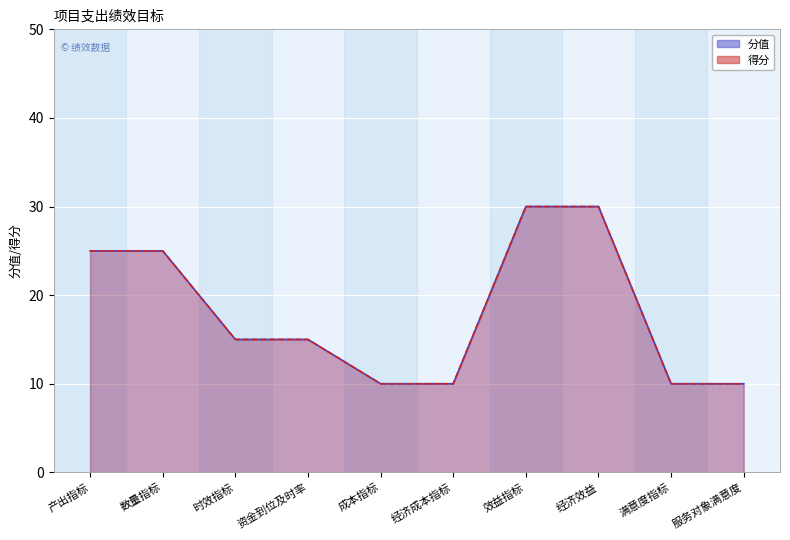

What is the highest value of the 分值 series?

30